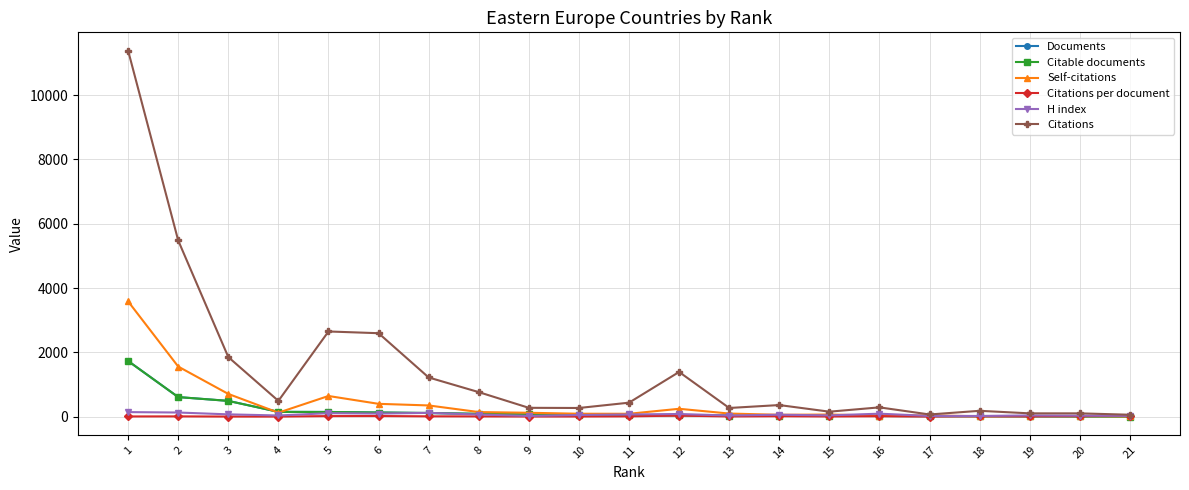

What is the total value across all series at 19?

192.4